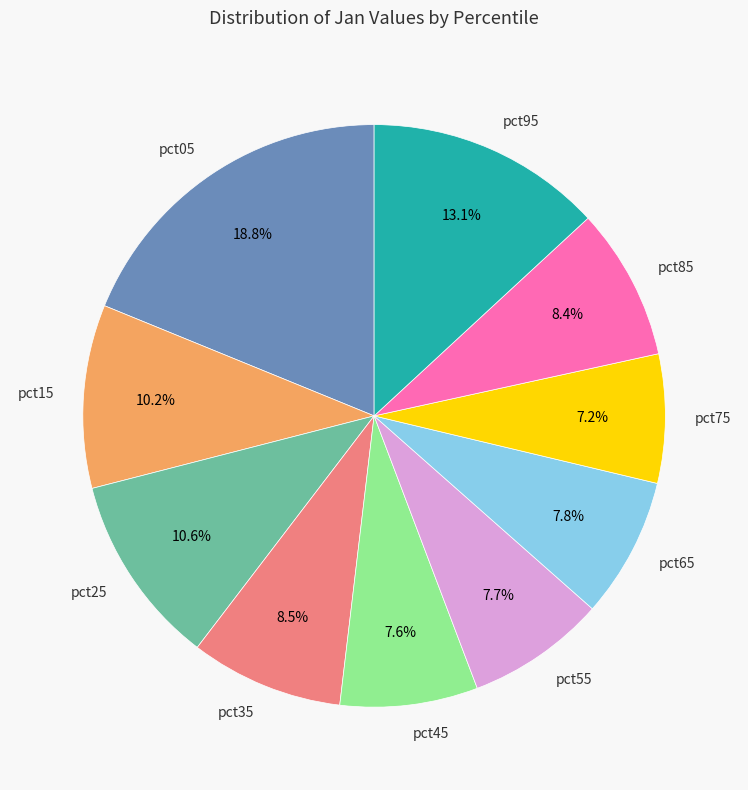

The pct85 slice represents 8% of the pie. True or false?

True